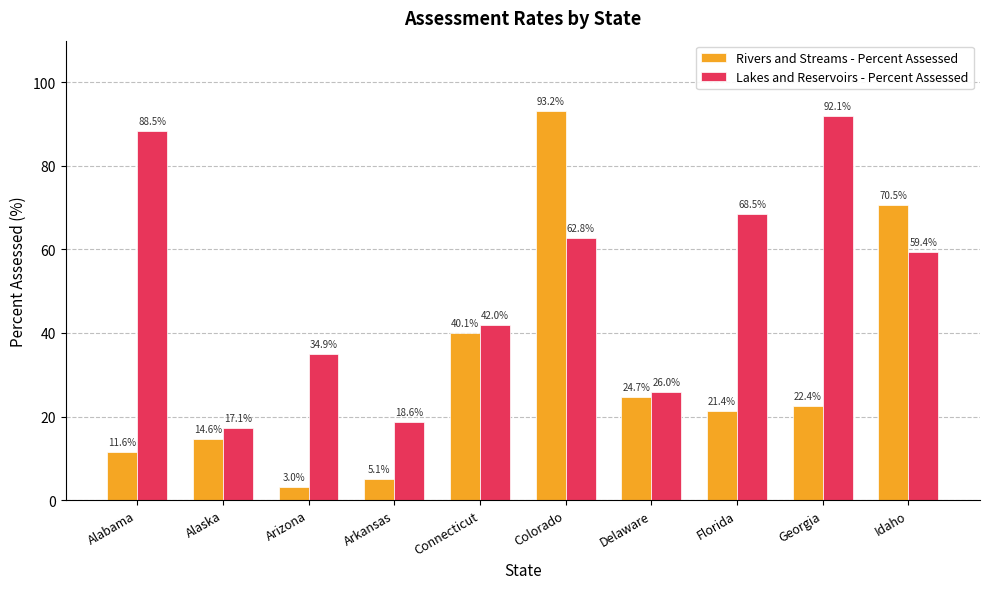

What is the spread (max minus min) of values at Florida?

47.1